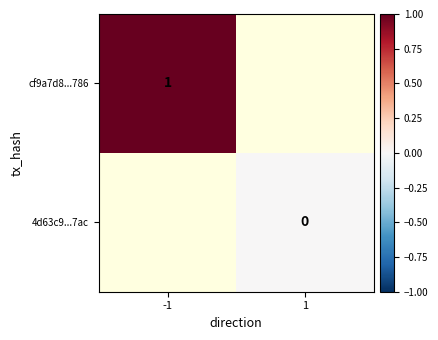

The value of cf9a7d8...786 at -1 is 1. True or false?

True